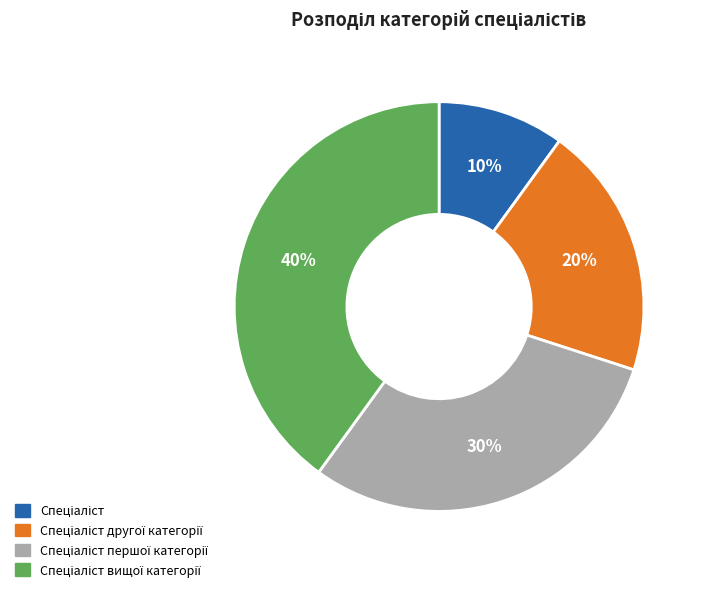

To the nearest percent, what is the average slice percentage?

25%